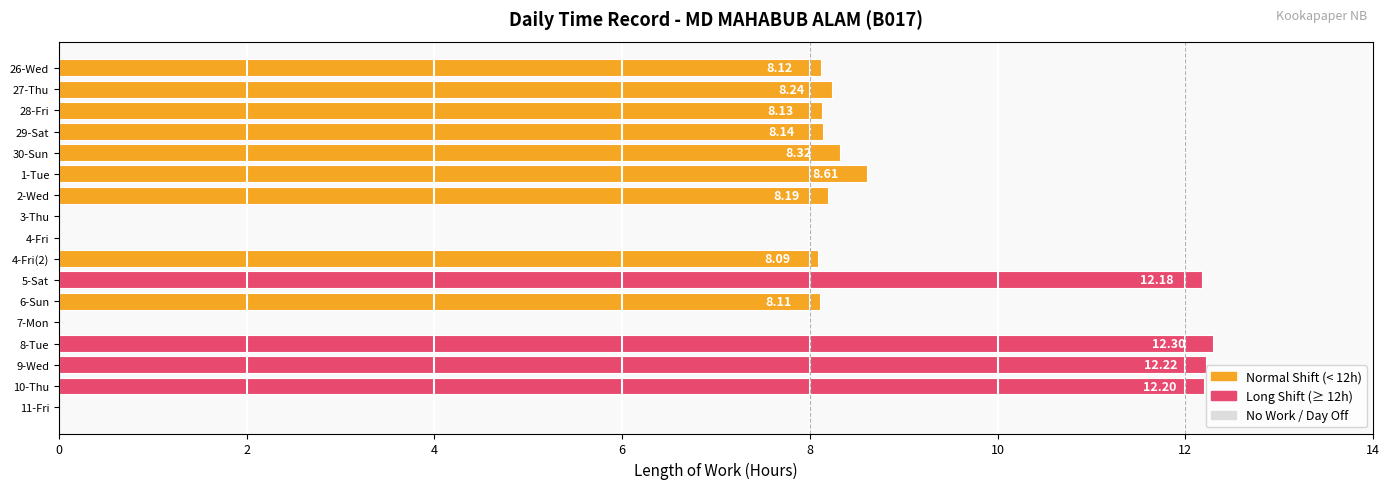

Between 10-Thu and 6-Sun, which is larger?

10-Thu